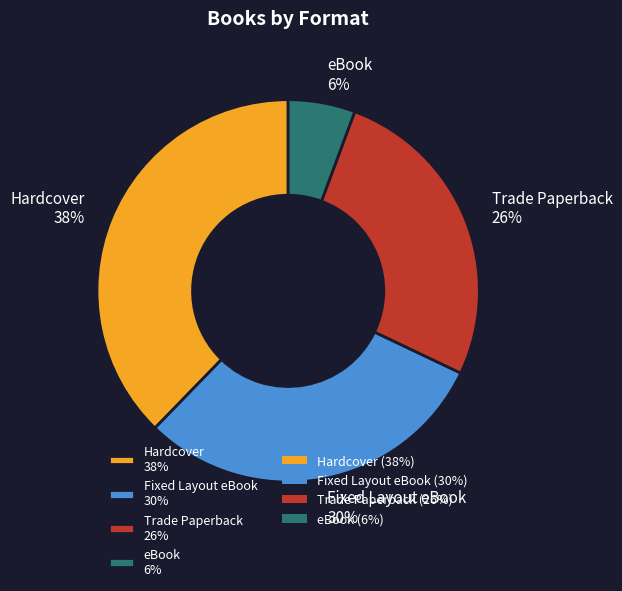

Is Fixed Layout eBook the majority of the pie?

No